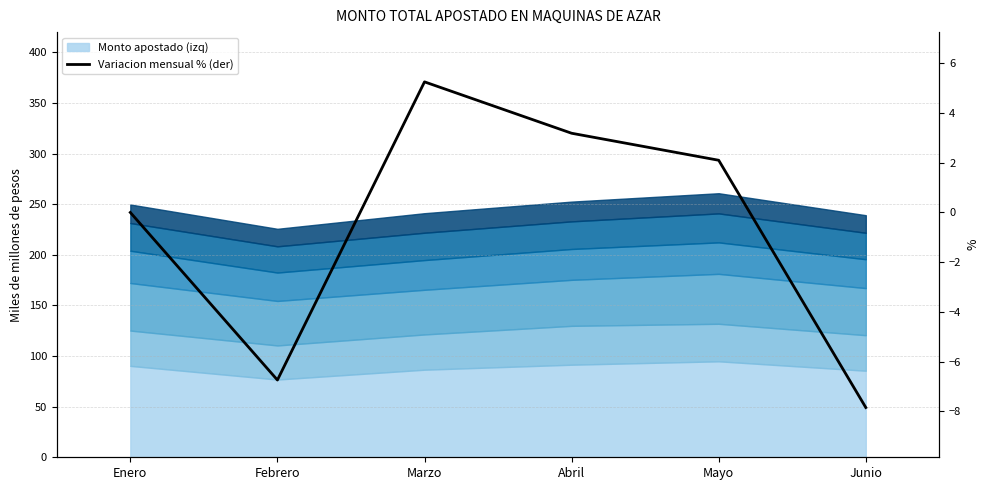

Where is the first local maximum?

Marzo